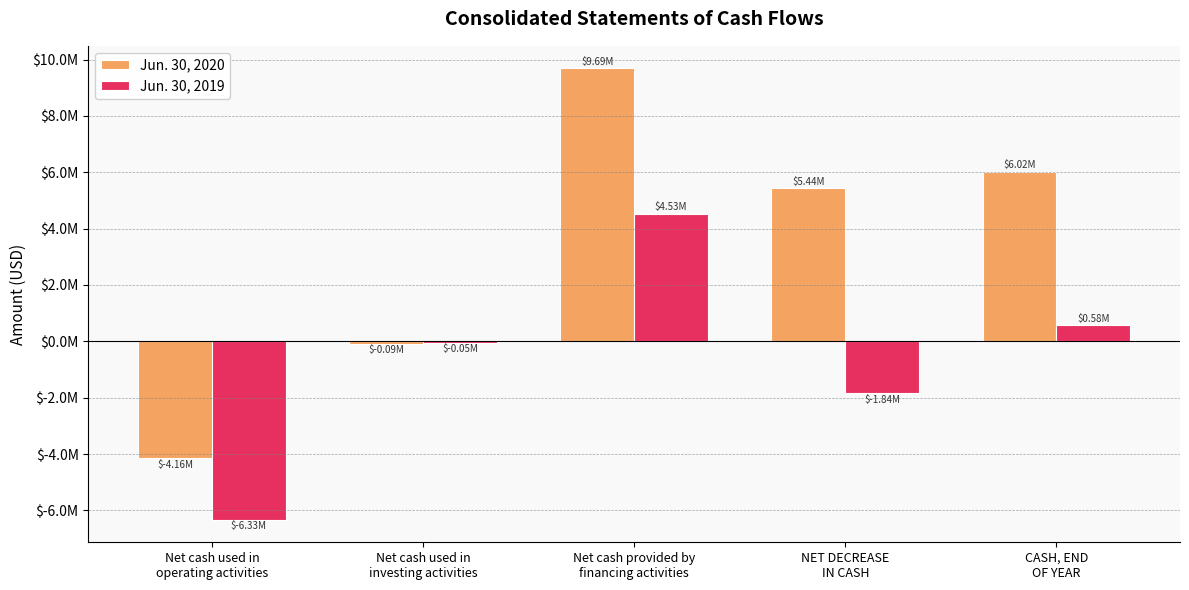

Is the value of Jun. 30, 2020 at Net cash used in
operating activities greater than the value of Jun. 30, 2019 at Net cash used in
operating activities?

Yes